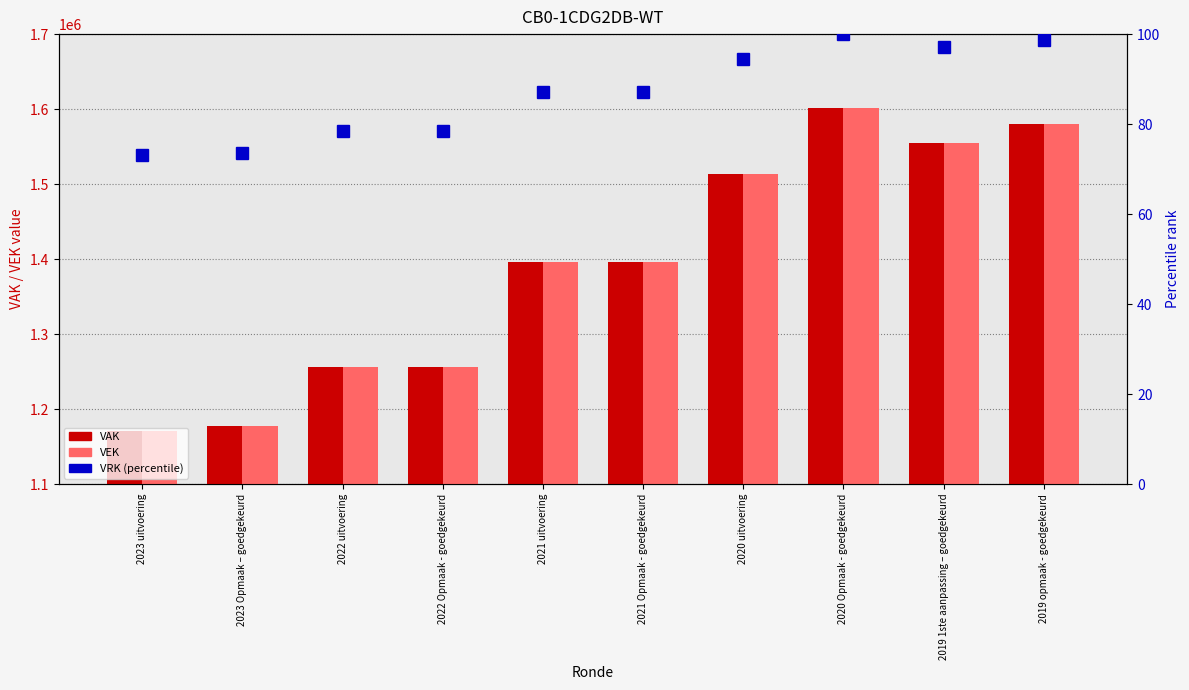

What is the minimum value shown in the chart?

73.1